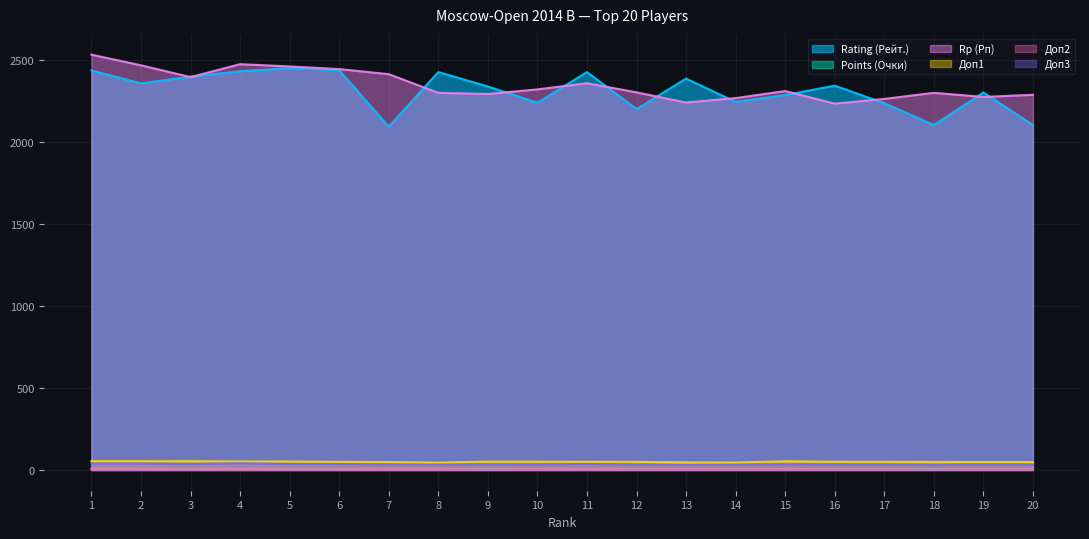

Rank the categories by Доп3 value from lowest to highest.

13, 18, 20, 12, 14, 7, 8, 17, 19, 10, 16, 9, 15, 3, 5, 6, 11, 1, 2, 4